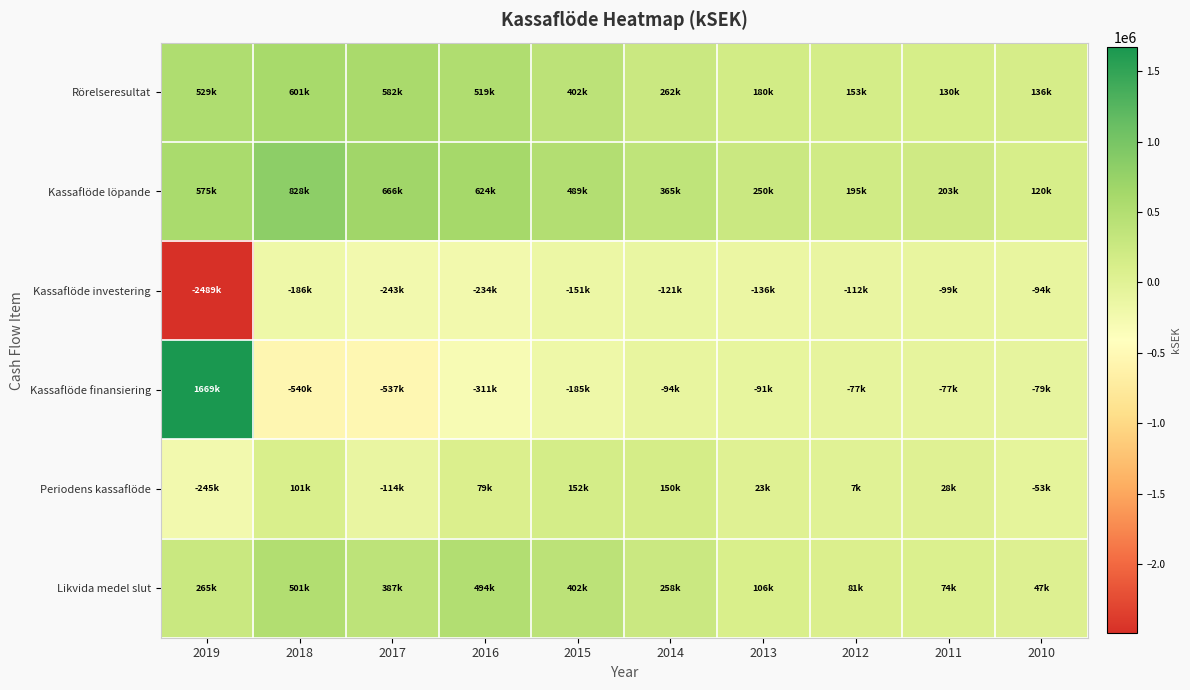

How many data points does each series have?

10